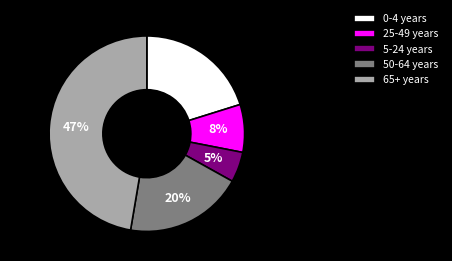

Does any single category account for the majority?

No